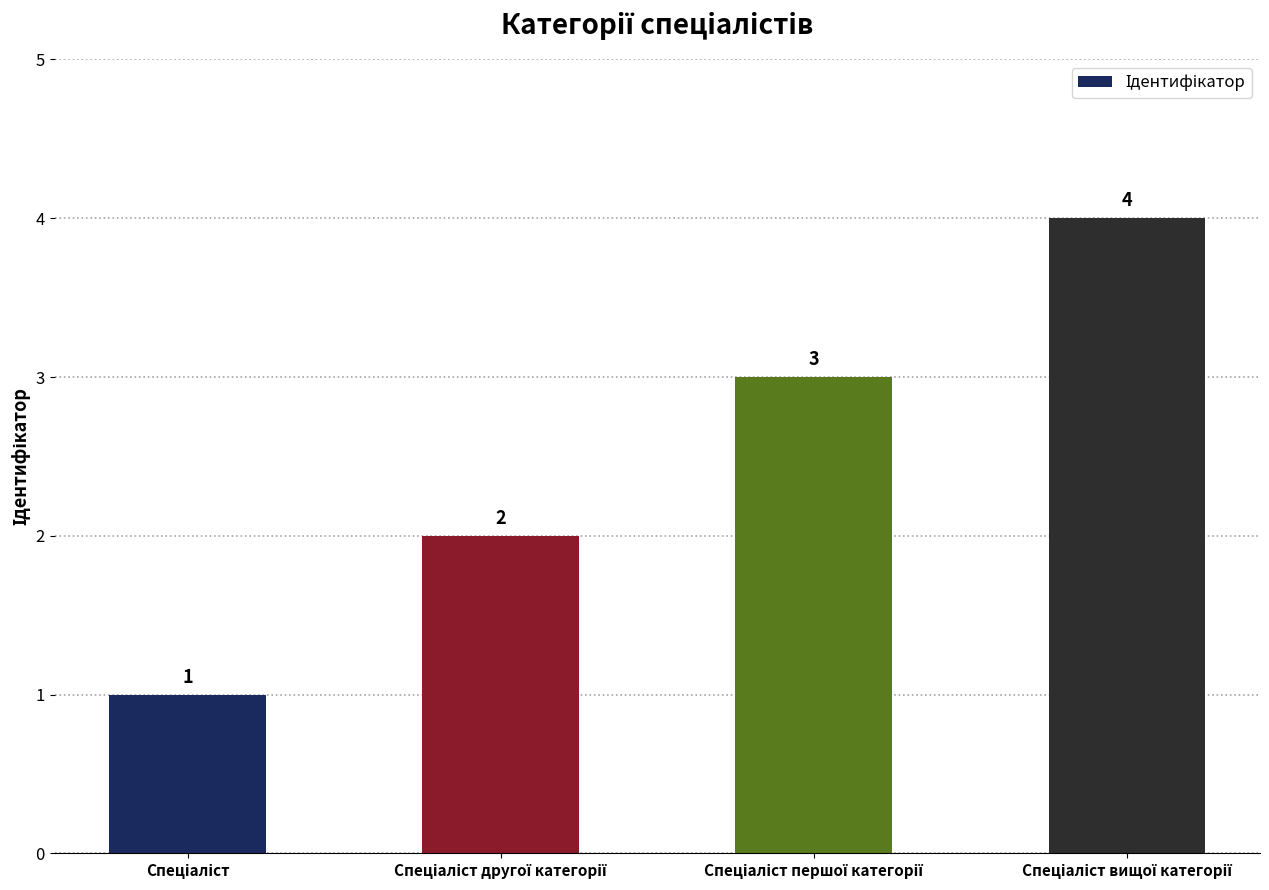

What is the value of the 2nd bar from the left?

2